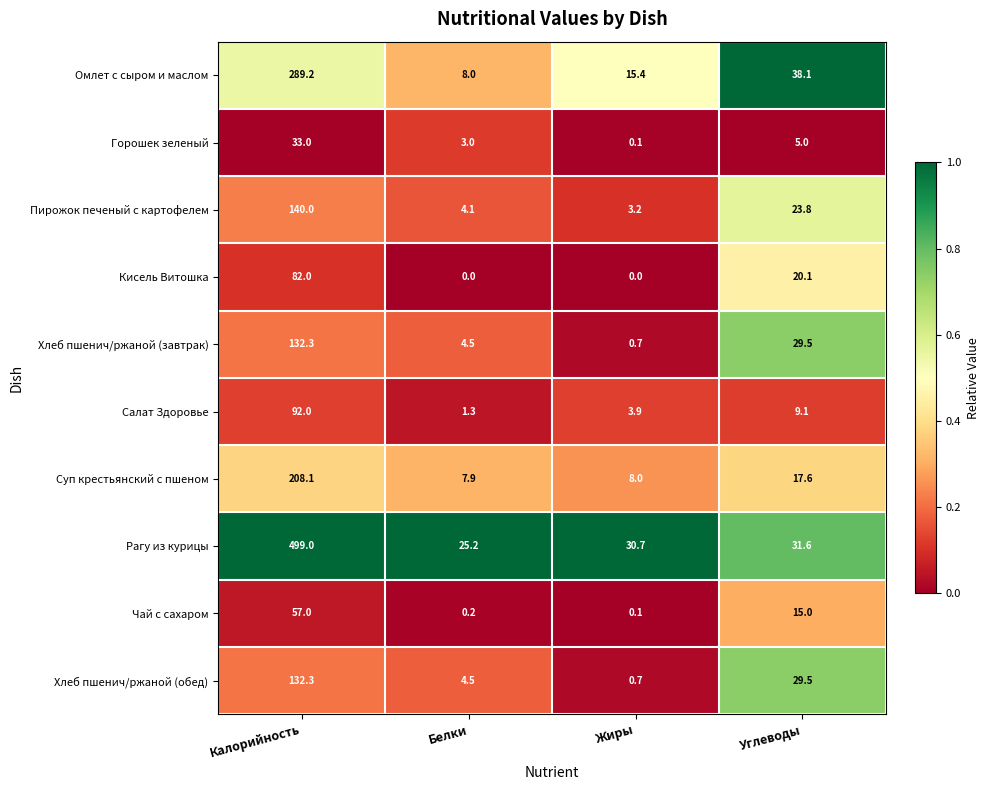

Rank the categories by Салат Здоровье value from lowest to highest.

Белки, Жиры, Углеводы, Калорийность